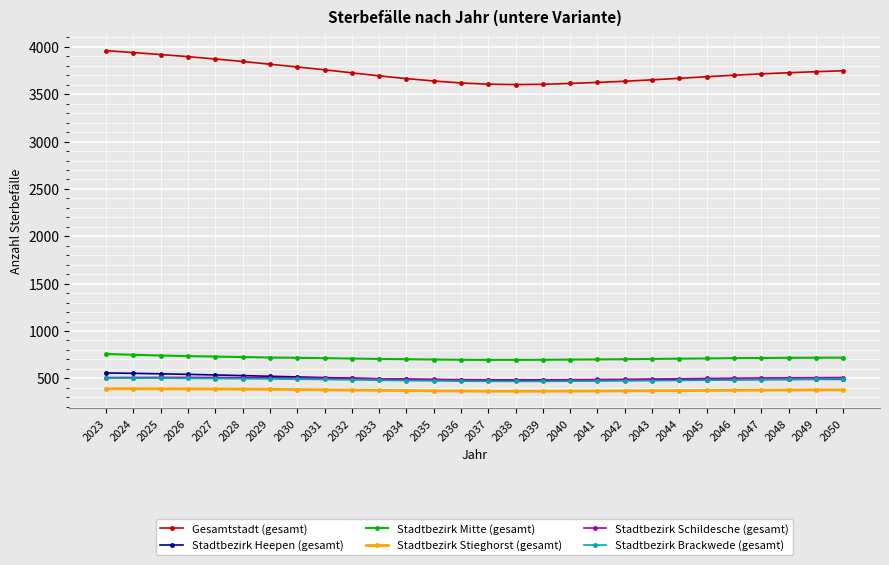

How many data points does each series have?

28